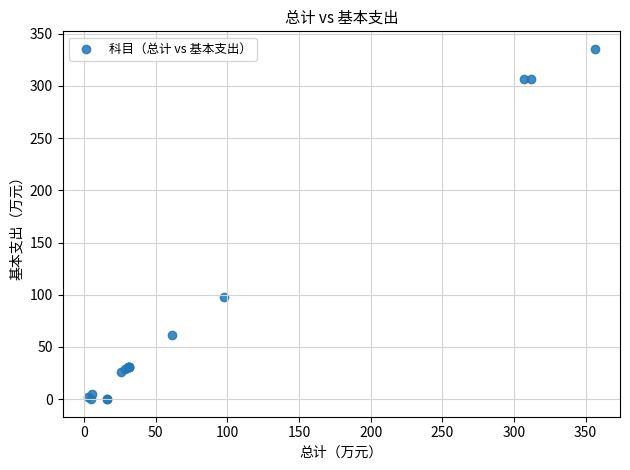

What Y value in the scatter plot is closest to 167?

97.5